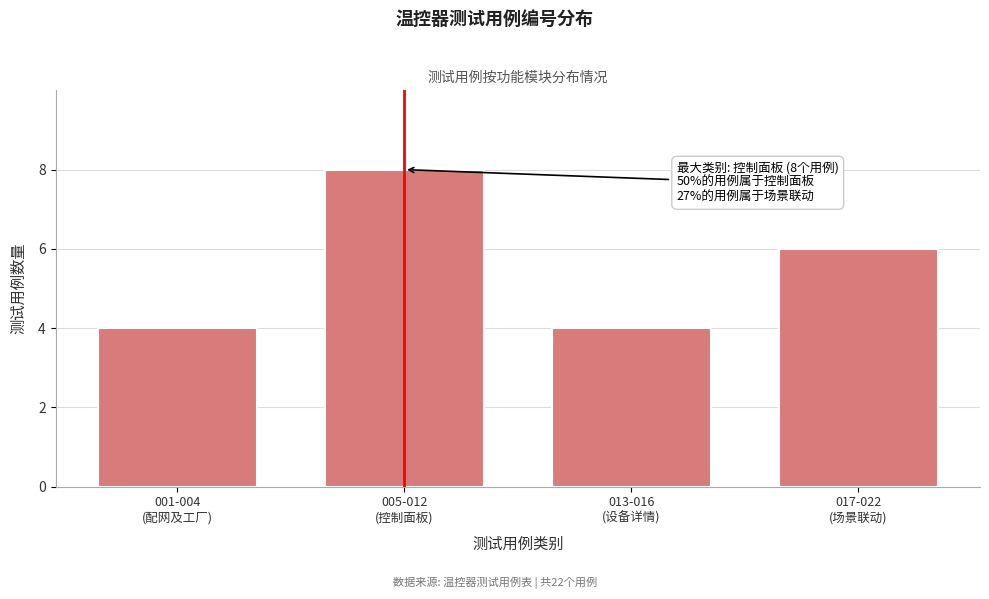

Reading left to right, extract all data points from this chart.

4	8	4	6